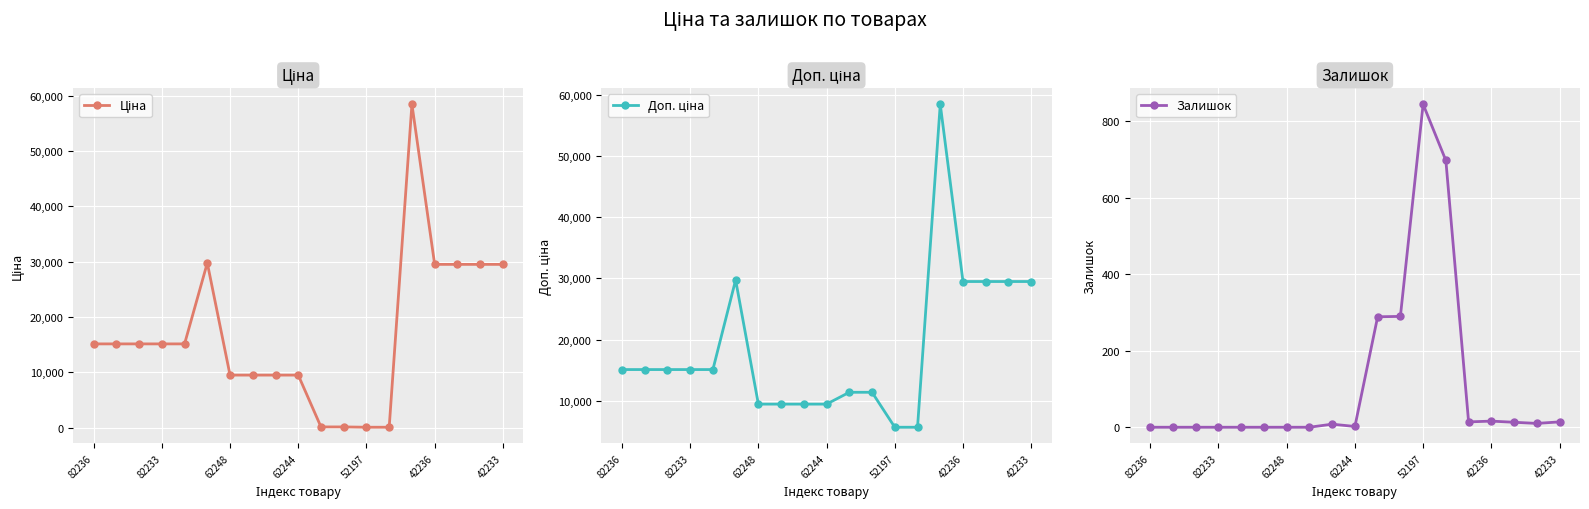

At how many categories does at least one series exceed 34051?

1